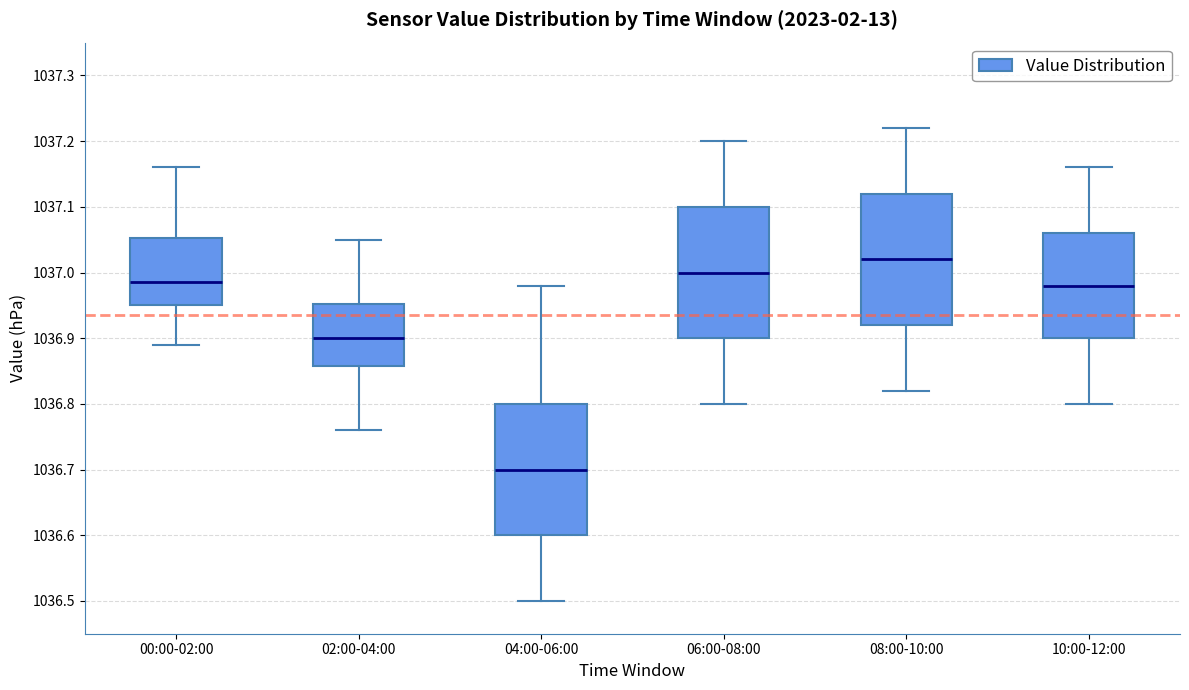

Where is the lower edge of the box for 10:00-12:00 on the y-axis? The values are not printed on the chart, so give them approximately, as read against the axis.

1036.90